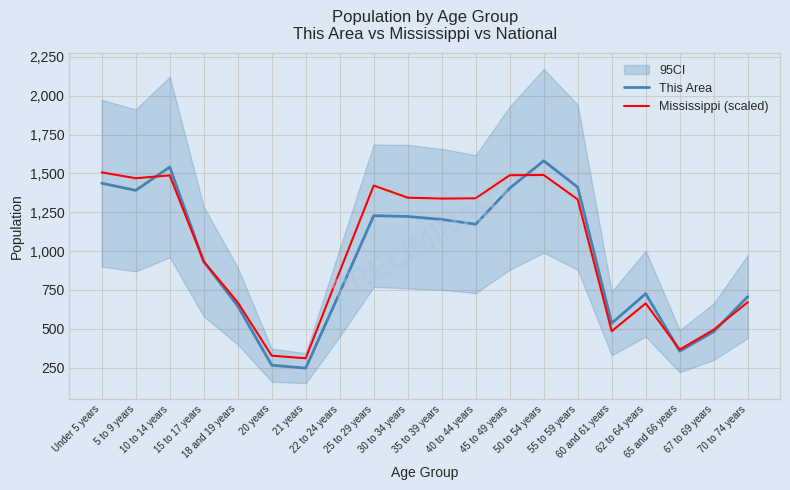

Rank the series by their average value, from lowest to highest.

This Area, Mississippi (scaled)